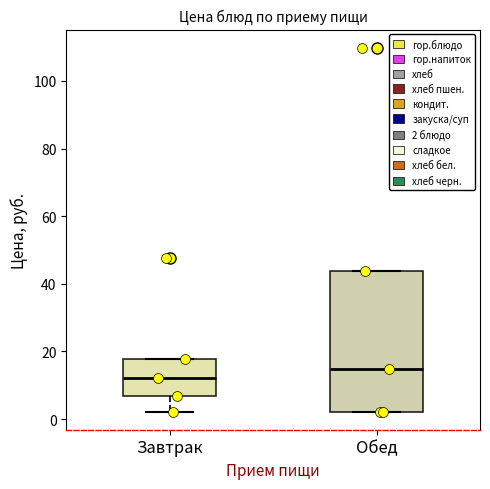

Comparing the boxes themselves (not the whiskers), which one is the tallest?

Обед